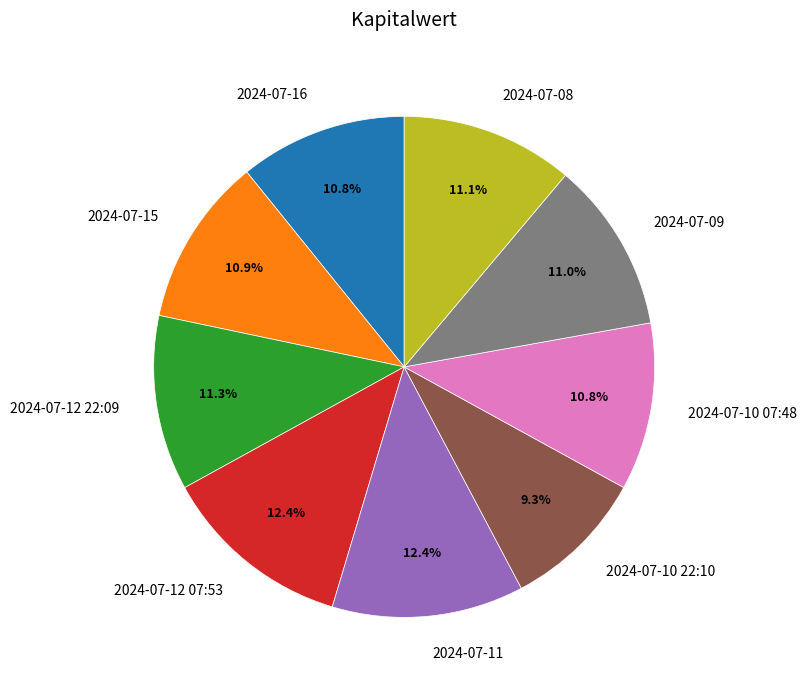

Which slice is the smallest?

2024-07-10 22:10